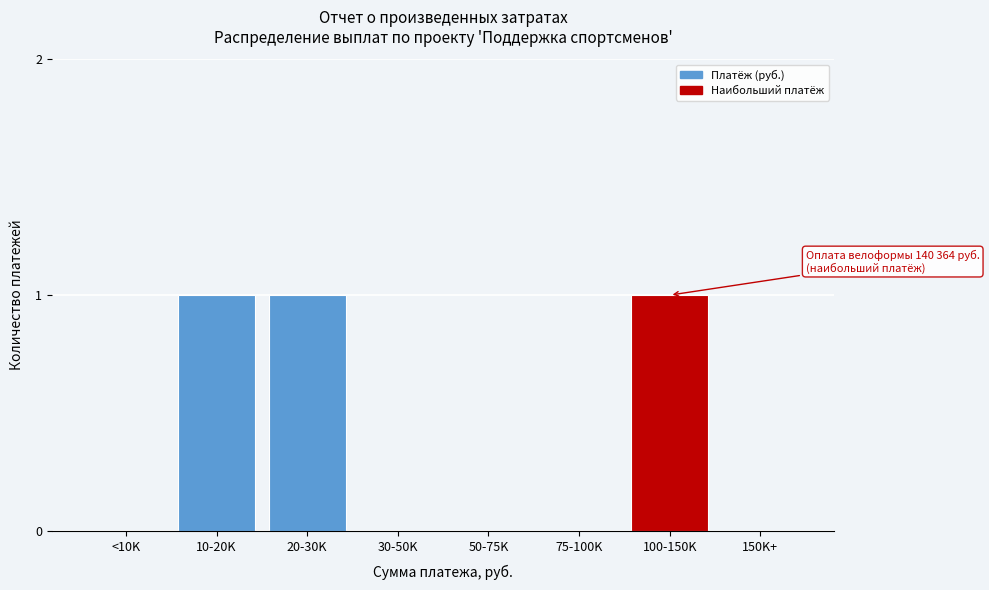

Reading right to left, transcribe all the data shown in this chart.

150K+=0	100-150K=1	75-100K=0	50-75K=0	30-50K=0	20-30K=1	10-20K=1	<10K=0